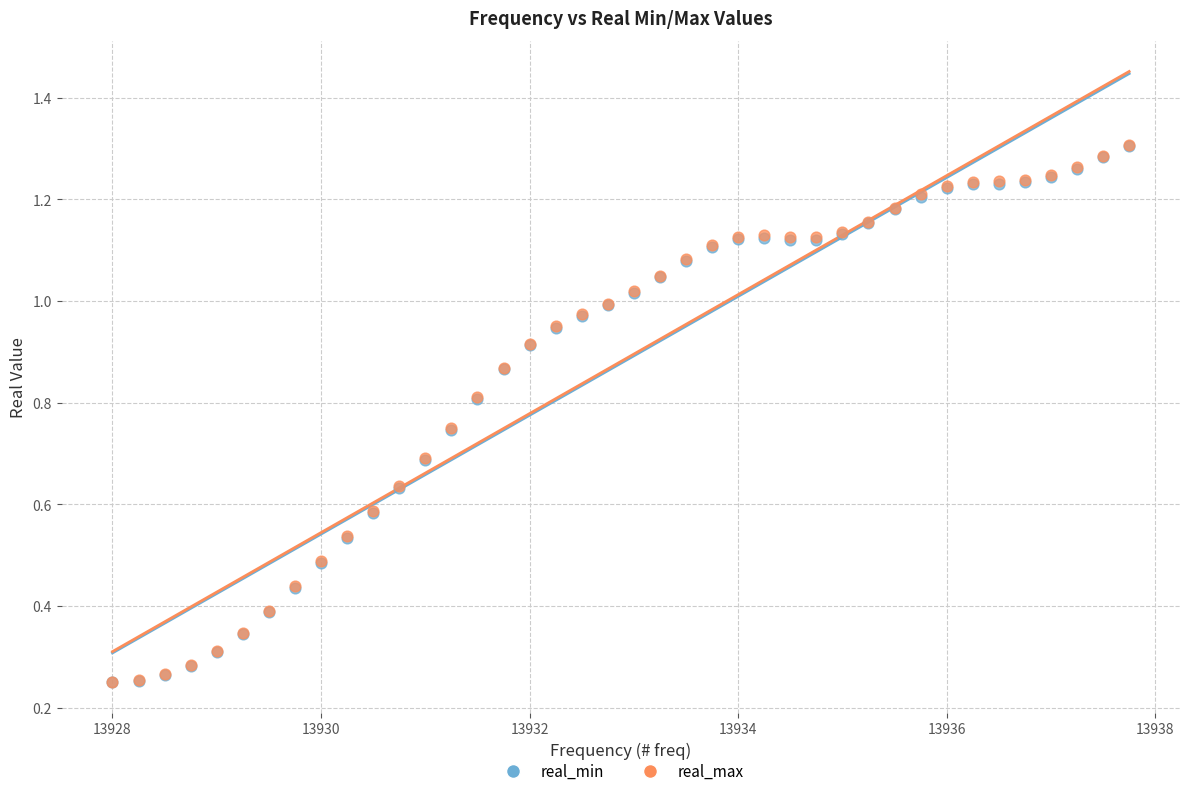

What are all the series names shown in the legend?

real_min, real_max